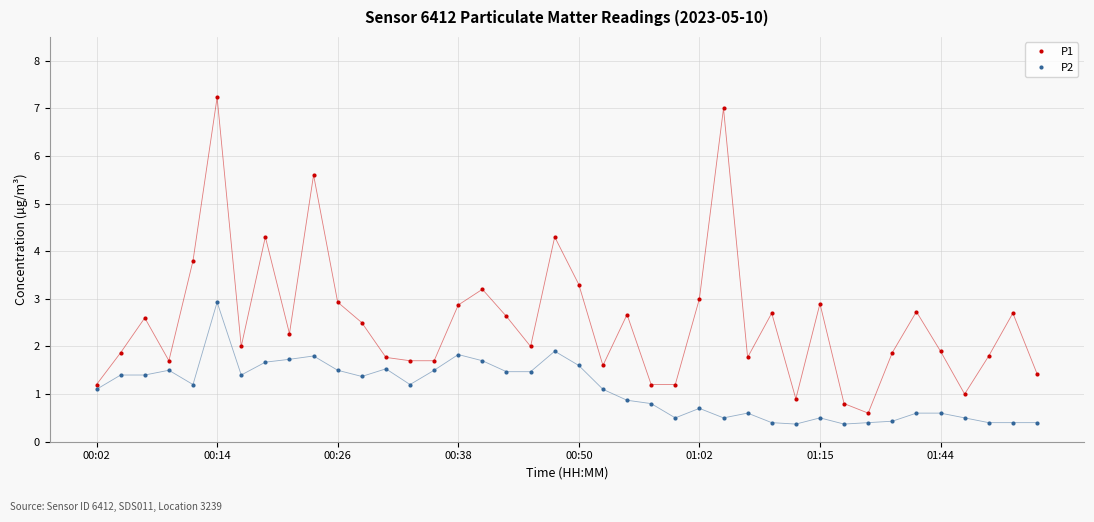

True or false: P1 has more than 0 interior local peaks.

True